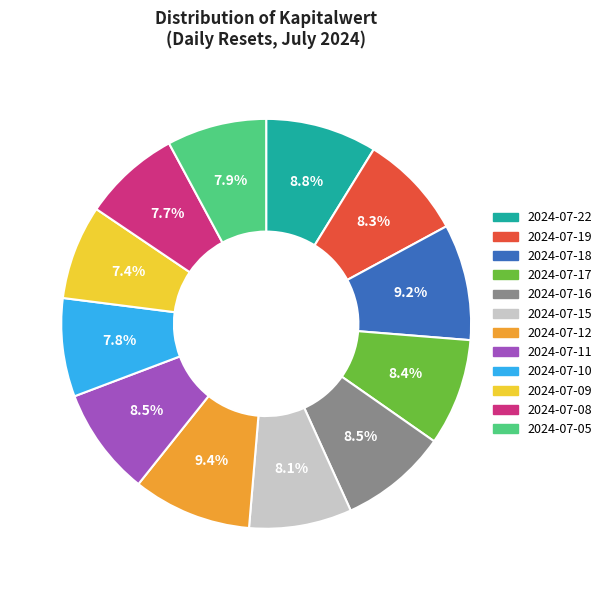

Which has a higher value, 2024-07-05 or 2024-07-12?

2024-07-12